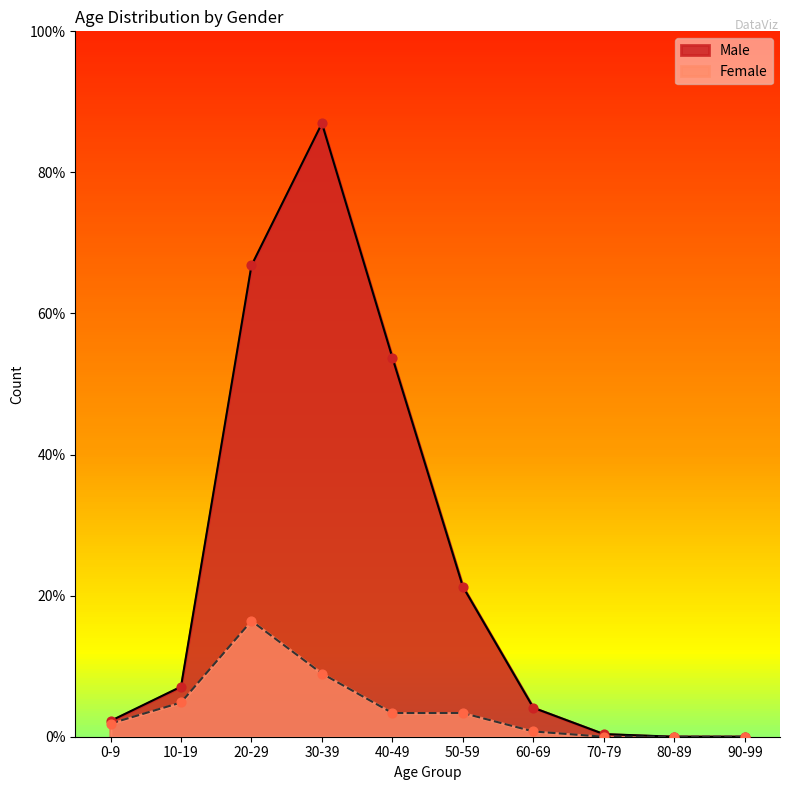

What are all the series names shown in the legend?

Male, Female